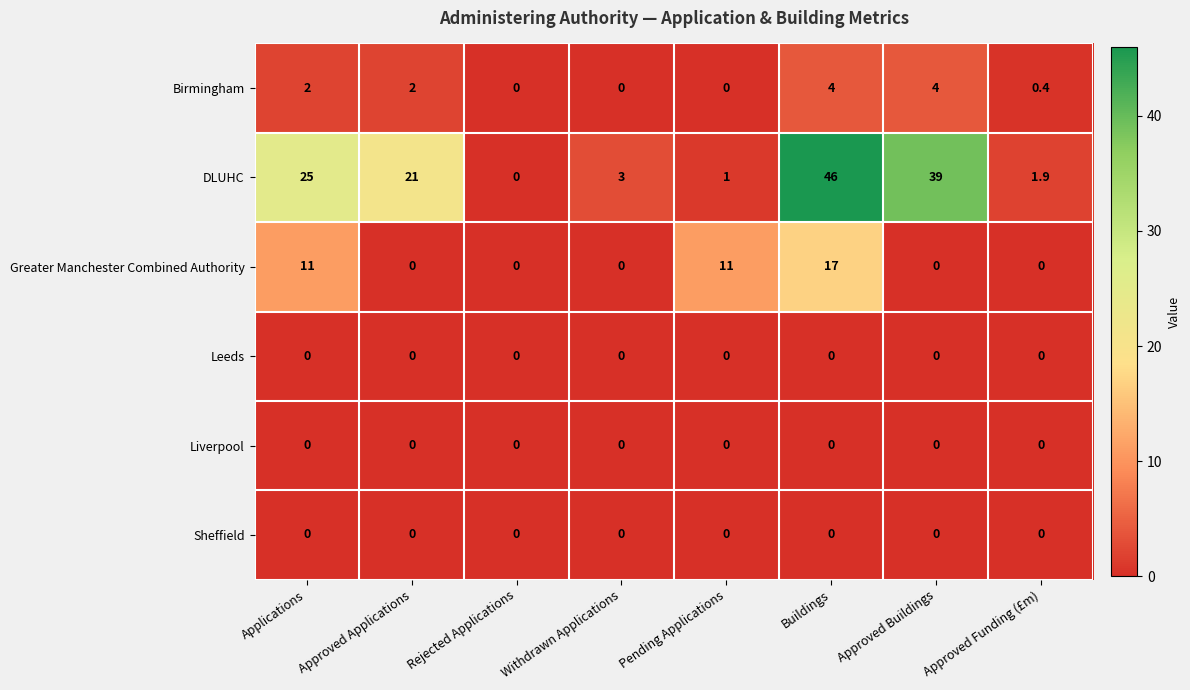

What is the difference between the maximum and second lowest values in the Birmingham series?

4.0